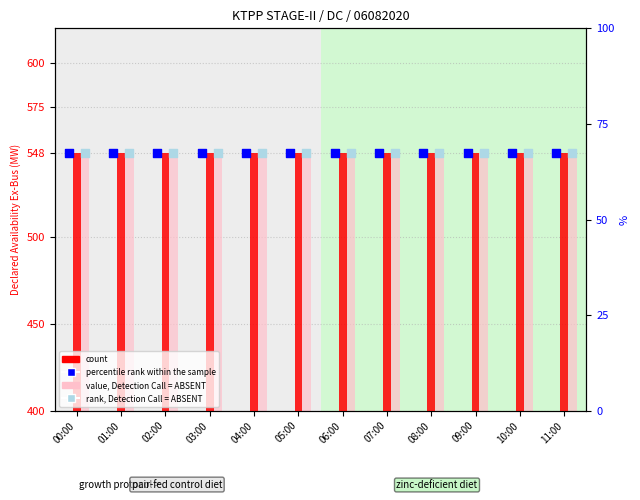

What is the total value across all series at 05:00?

1230.5